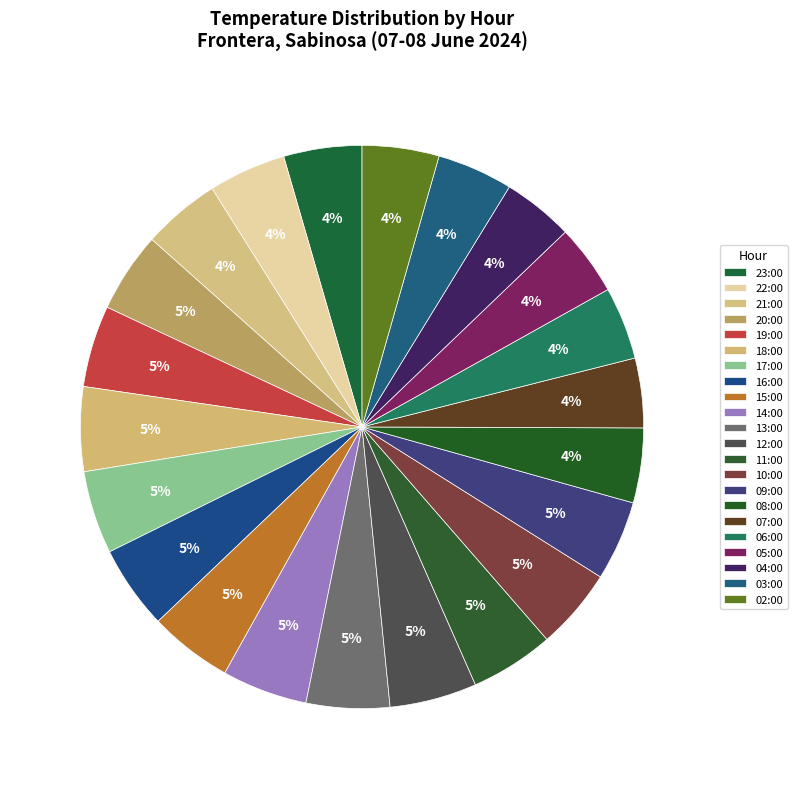

How many slices are in this pie chart?

22